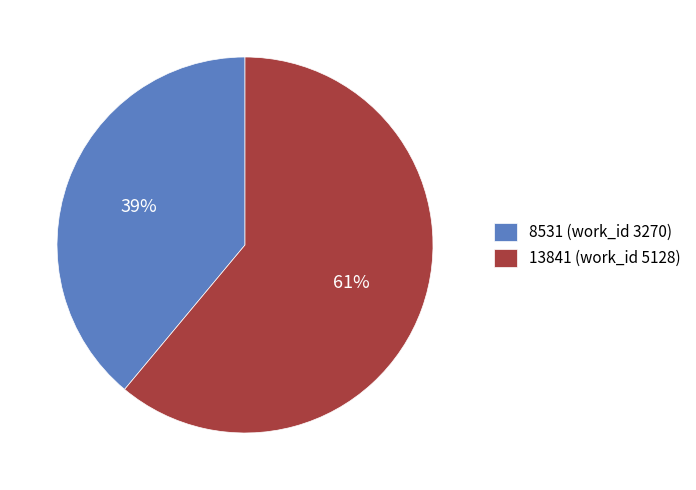

Which category accounts for the majority?

13841